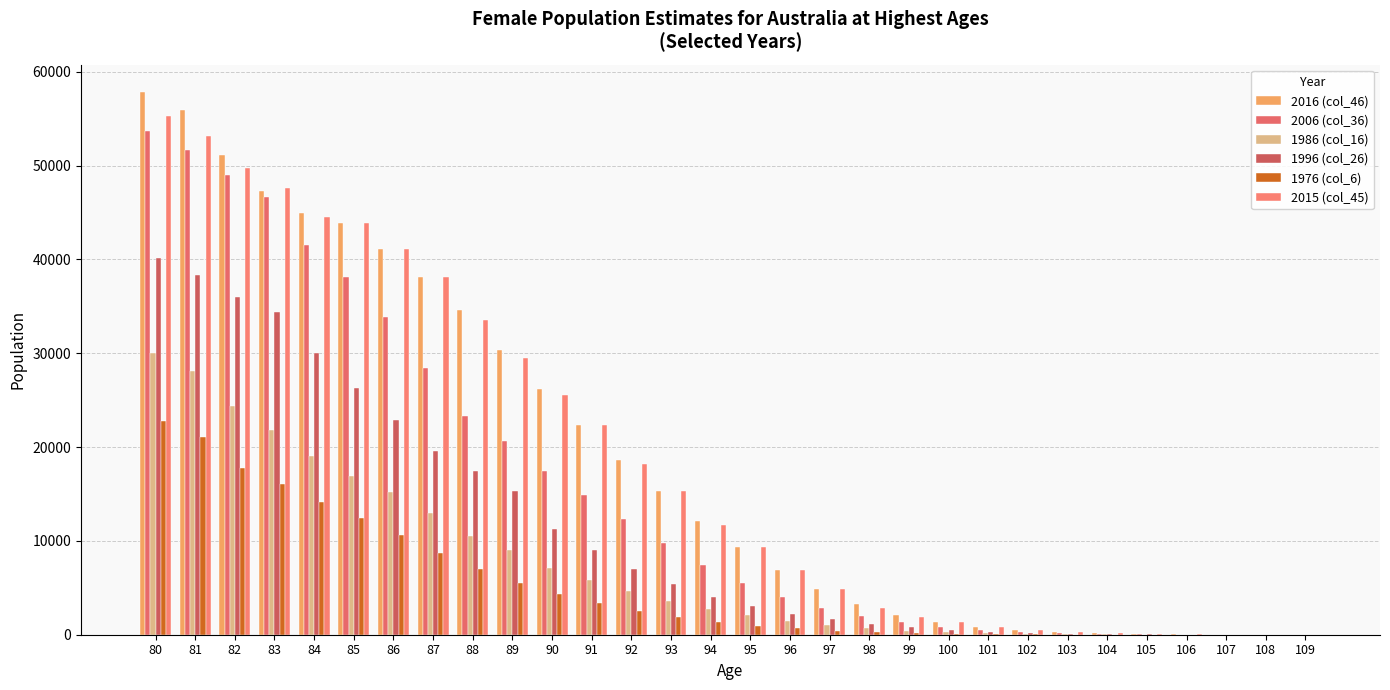

Which series has the largest total across all categories?

2016 (col_46)